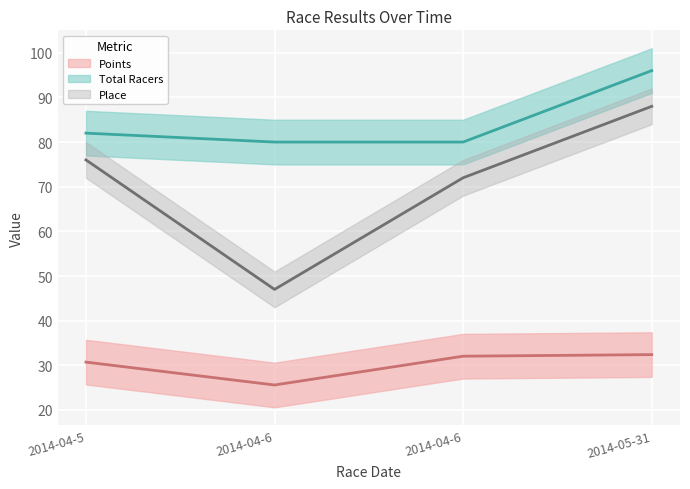

Reading left to right, what are all the values shown in this chart?

Place: 2014-04-5=76.0	2014-04-6=47.0	2014-04-6=72.0	2014-05-31=88.0
Points: 2014-04-5=30.7	2014-04-6=25.6	2014-04-6=32.0	2014-05-31=32.4
Total Racers: 2014-04-5=82.0	2014-04-6=80.0	2014-04-6=80.0	2014-05-31=96.0